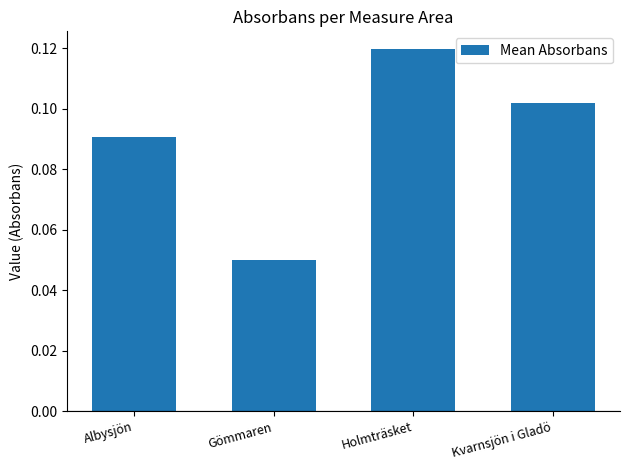

The chart shows a value of 0.2 at Kvarnsjön i Gladö. True or false?

False